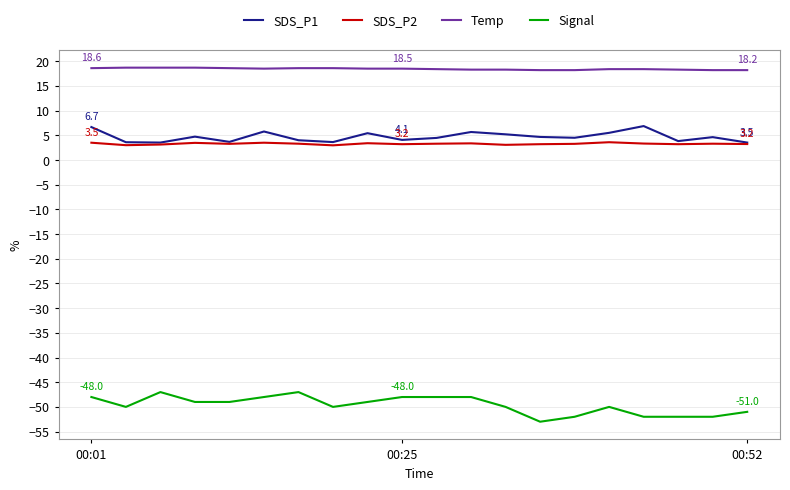

What is the maximum value shown in the chart?

18.7